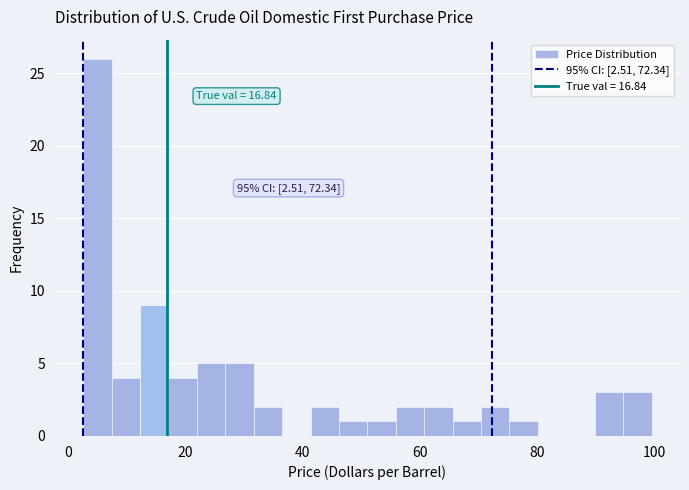

Read against the x-axis, roughly where is the centre of the tallest bar?

4